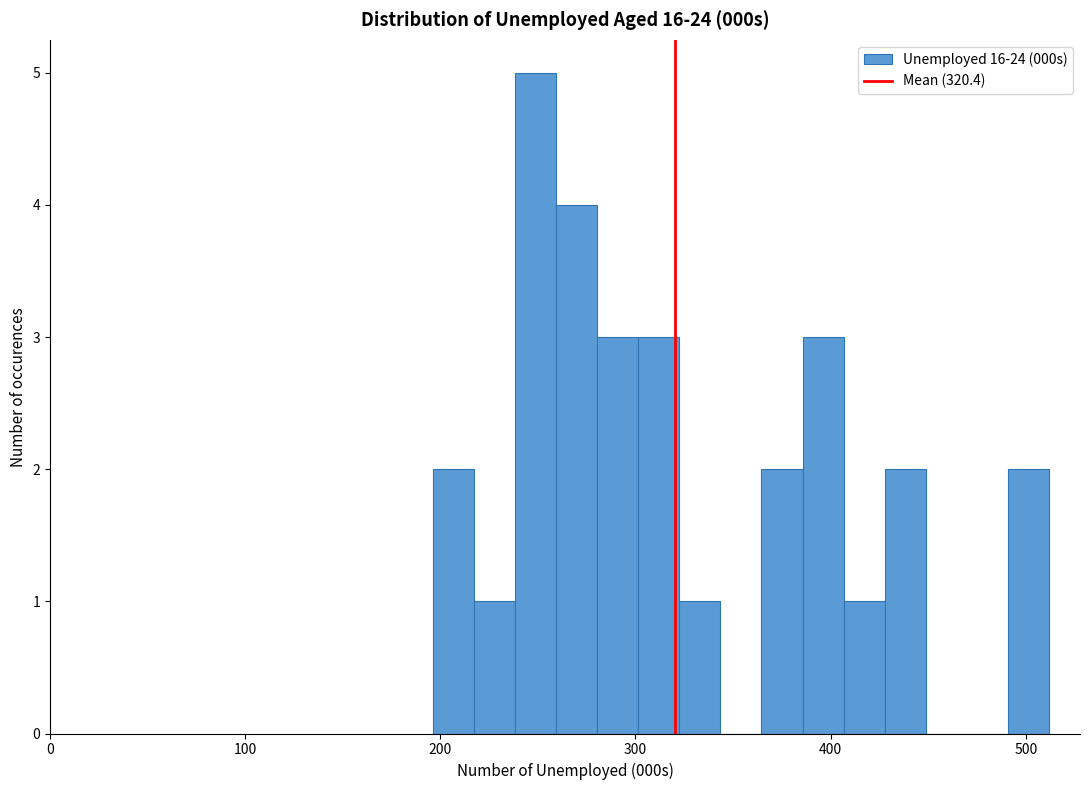

Read against the x-axis, roughly where is the centre of the tallest bar?

250